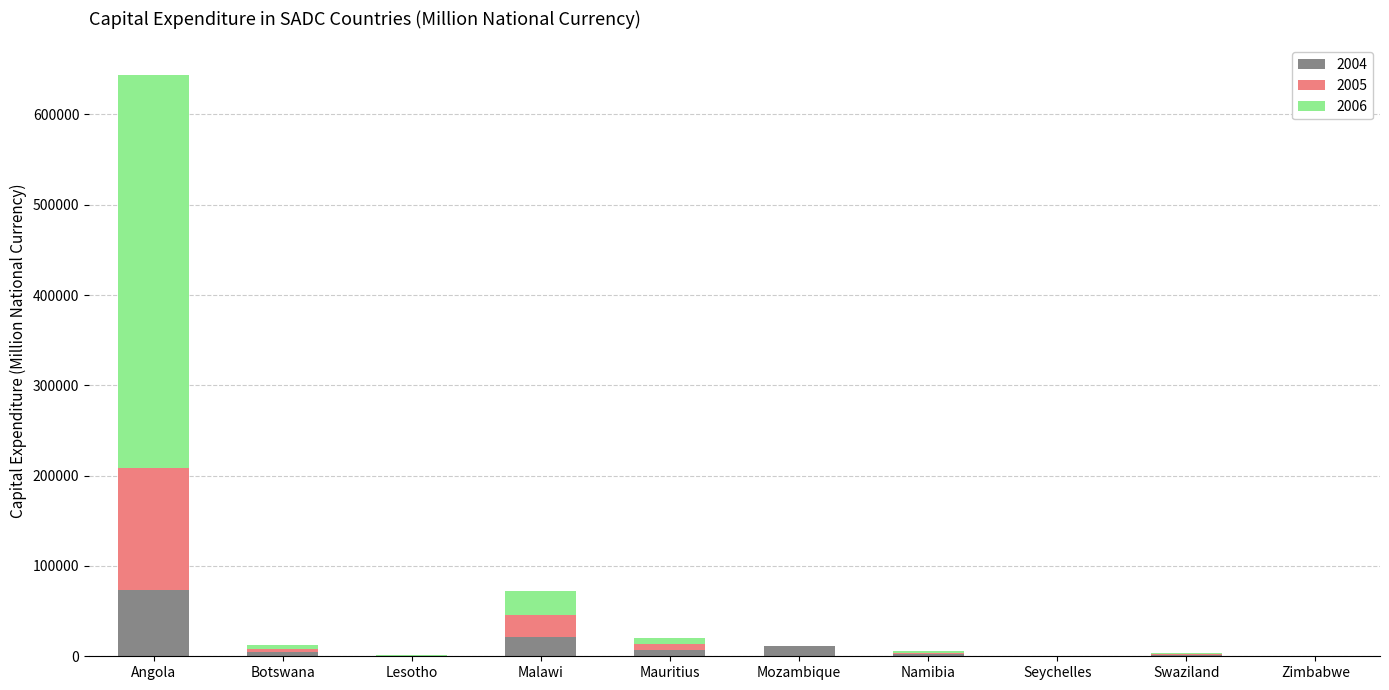

Are the bars horizontal?

No